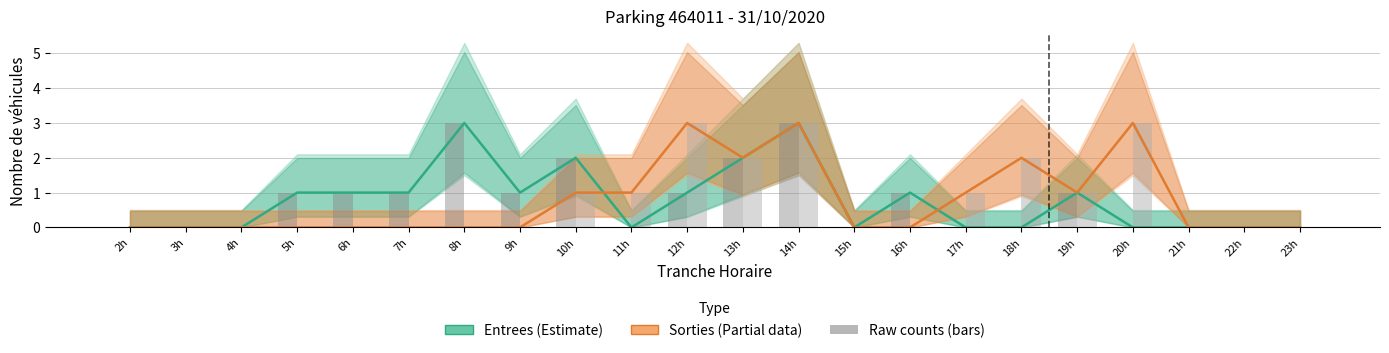

Is it true that Entrees (bars) equals 2 at 16h?

False